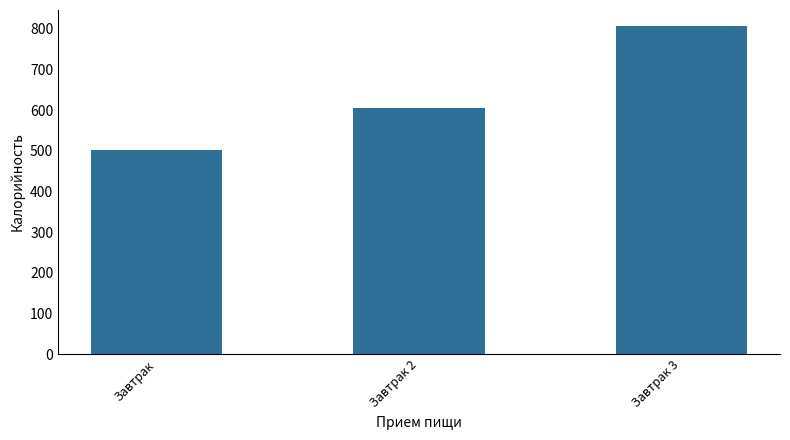

What is the difference between the maximum and minimum values?

304